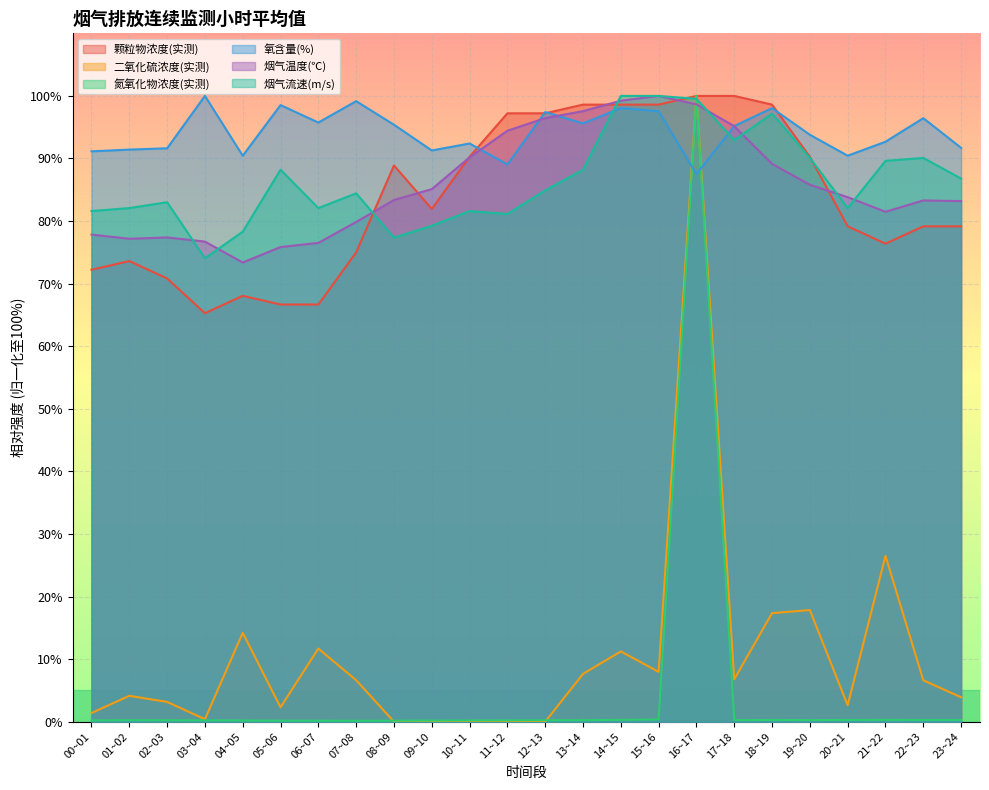

At how many categories does at least one series exceed 29?

24